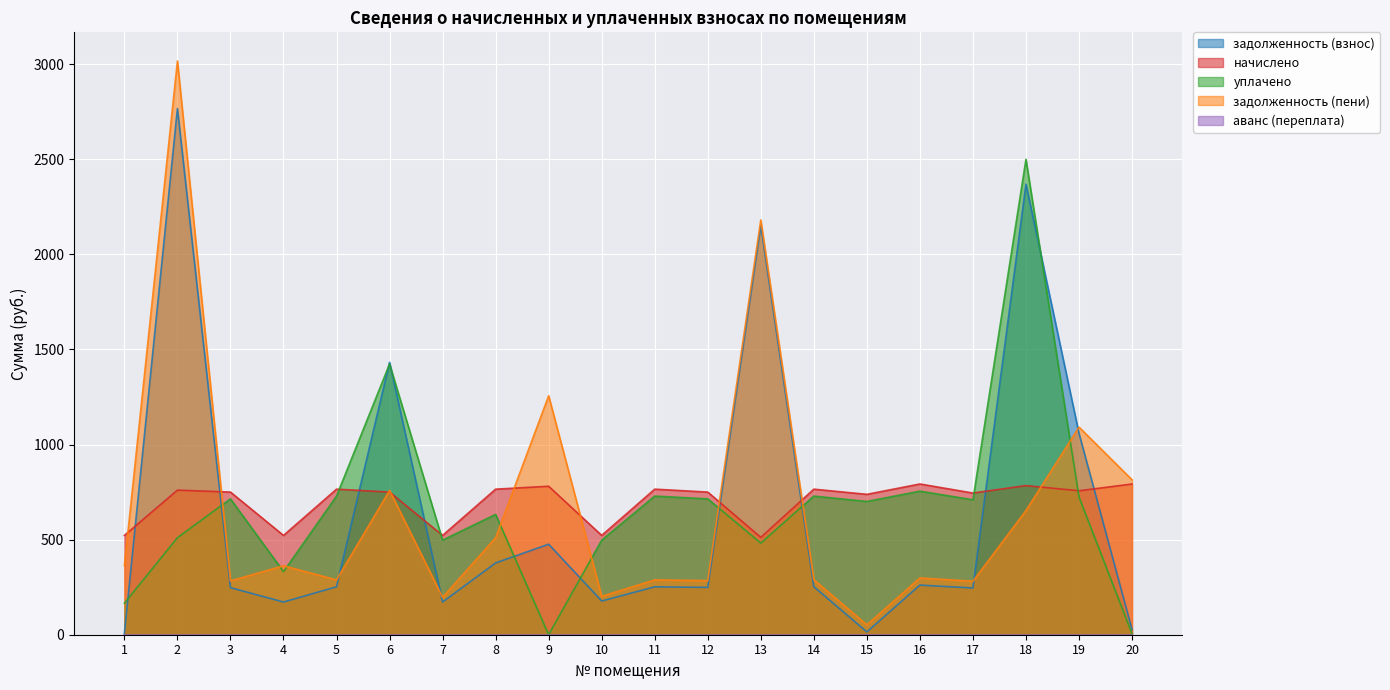

Between which two adjacent categories do уплачено and начислено first intersect?

5 and 6